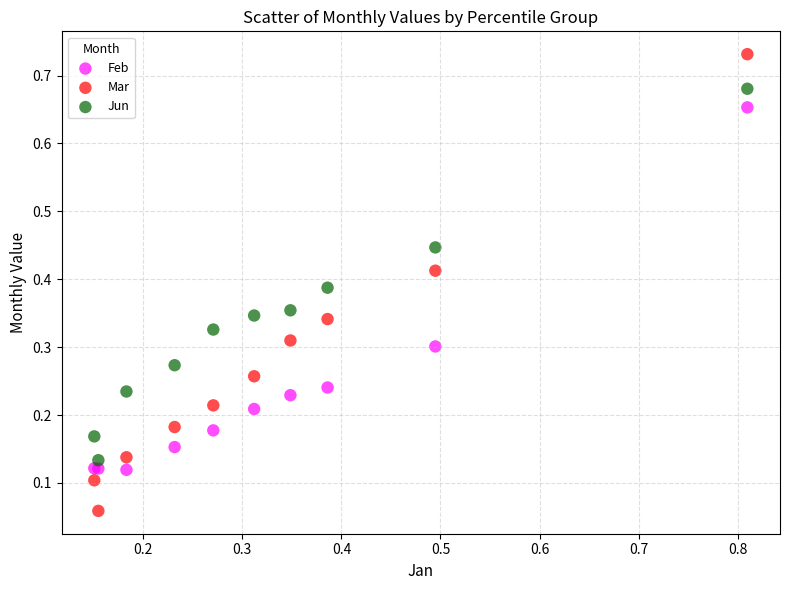

Which series contains the highest Y value?

Mar